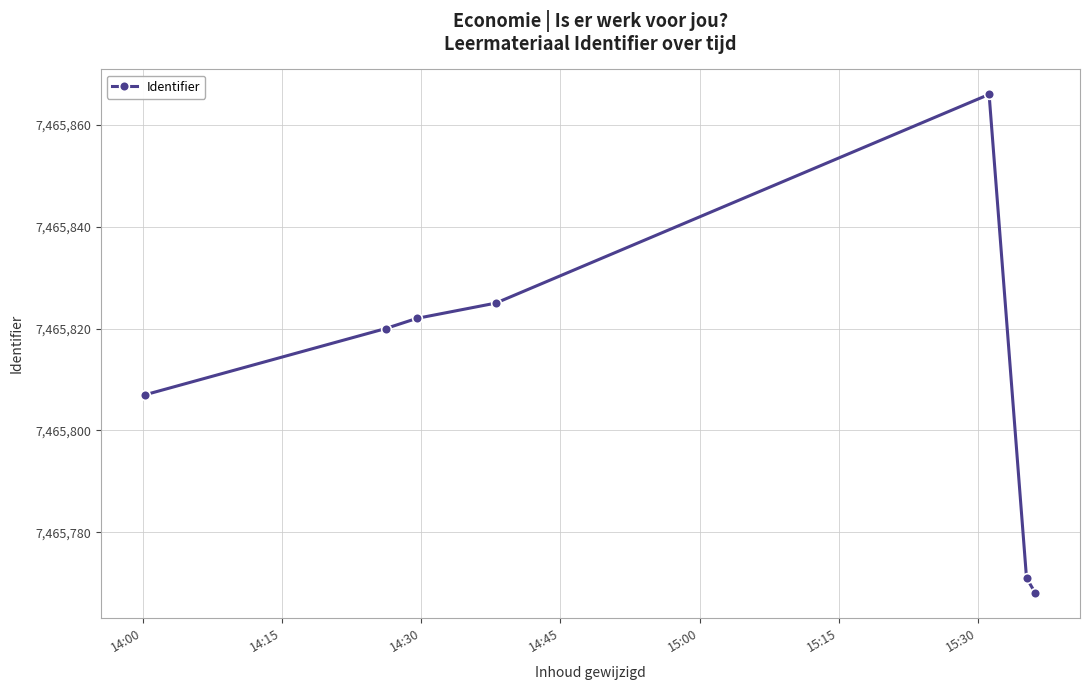

What is the value of the 3rd point from the left?

7465822